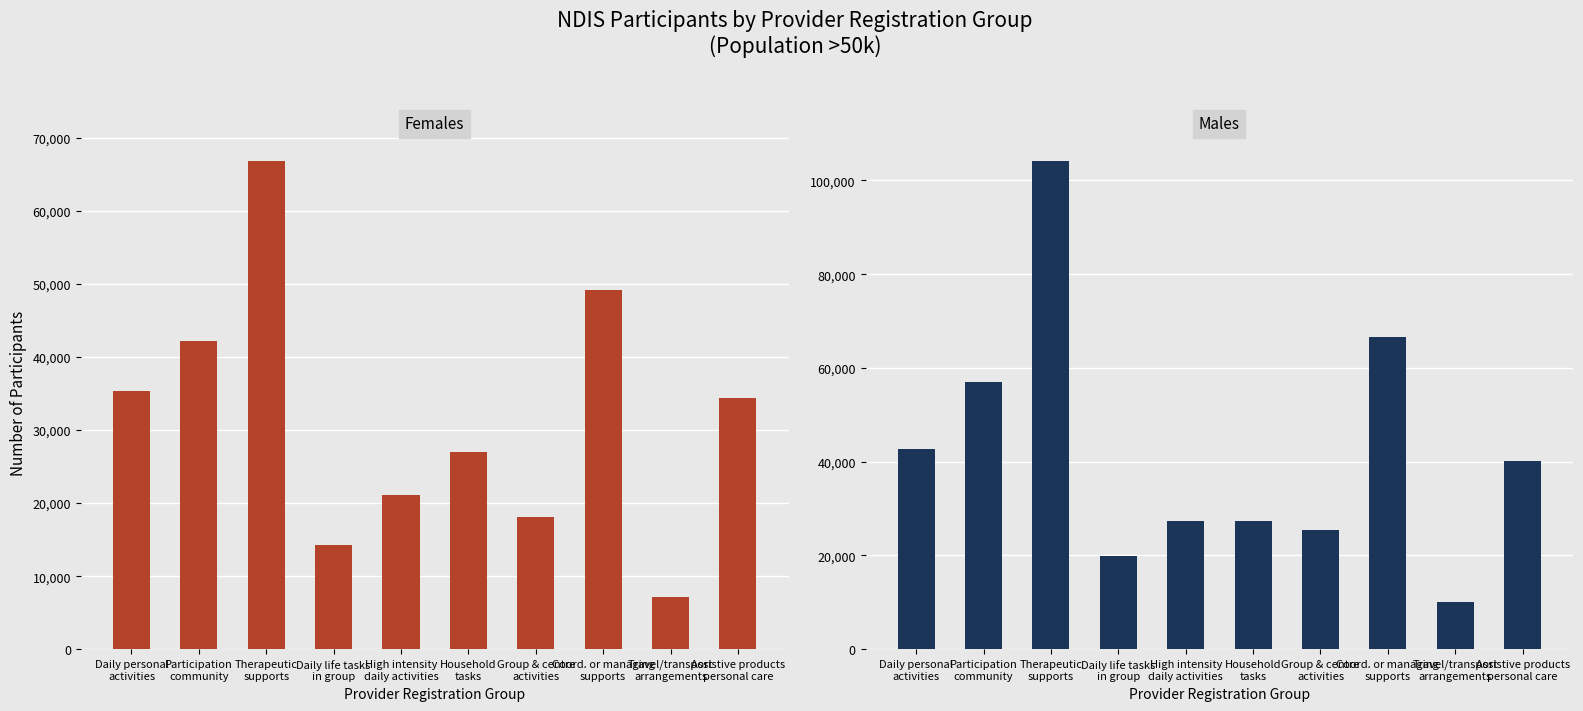

Reading right to left, transcribe all the data shown in this chart.

Females: 34453	7208	49123	18038	27065	21140	14222	66850	42198	35399
Males: 40108	10079	66566	25395	27363	27320	19846	104169	57022	42778